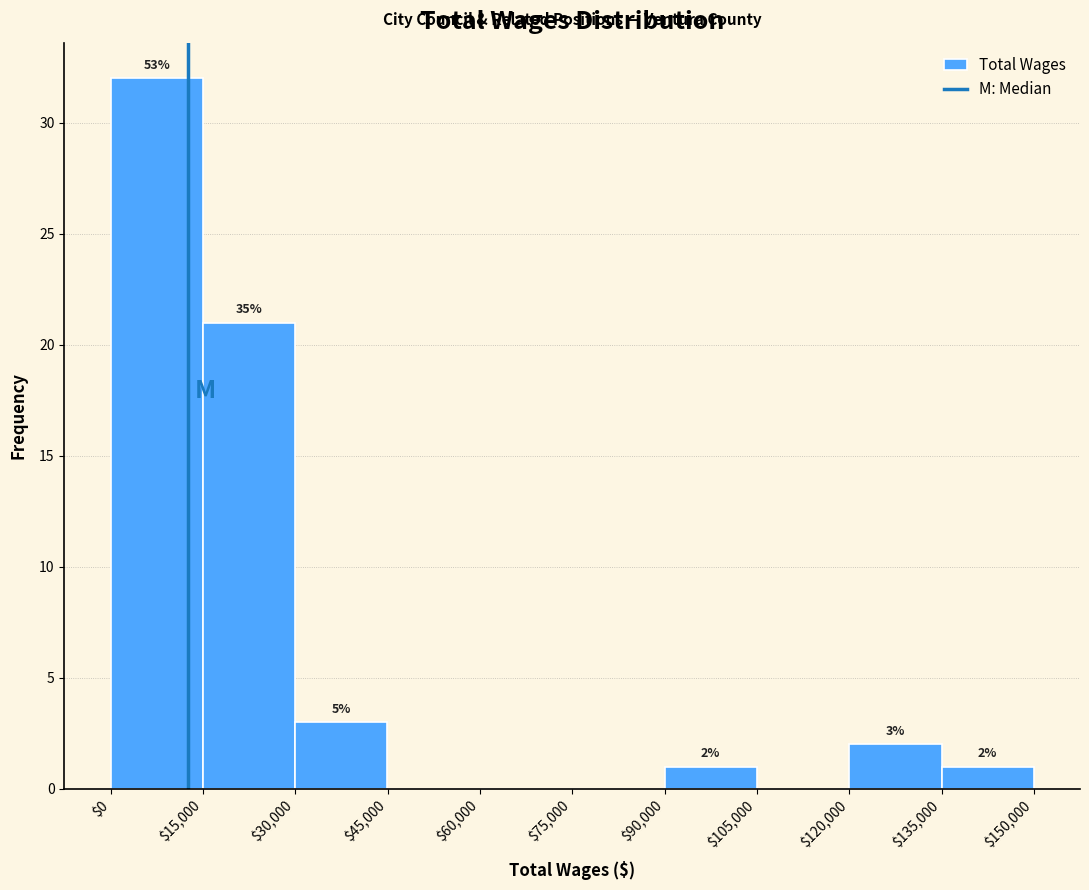

Over which range of the x-axis is the bar tallest?

$0 to $15,000